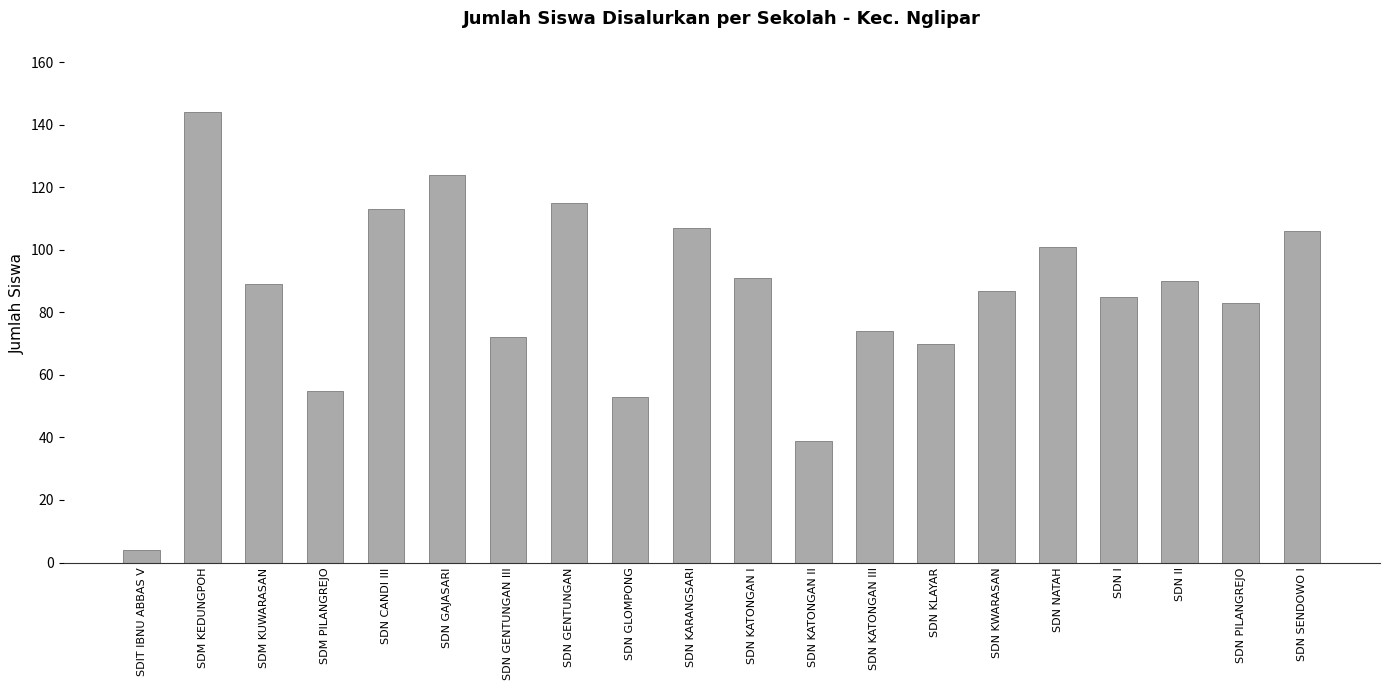

At which category does the chart reach its peak across all series?

SDM KEDUNGPOH